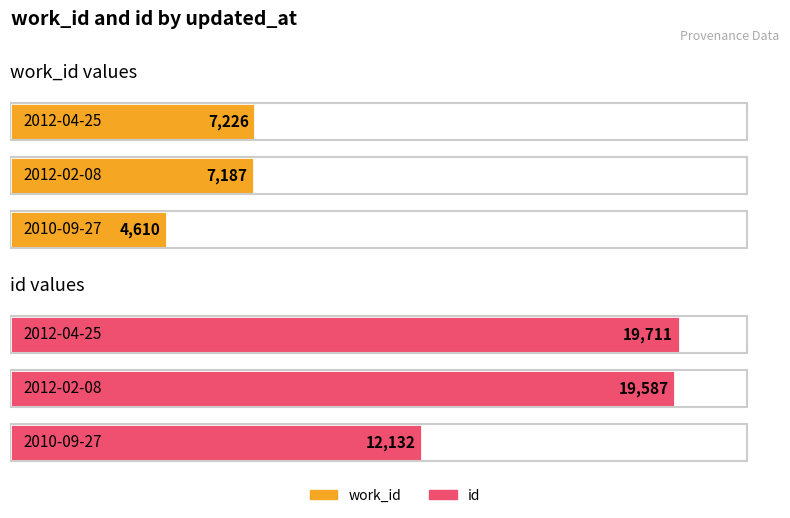

True or false: work_id has a value of 10325 at 2012-02-08.

False